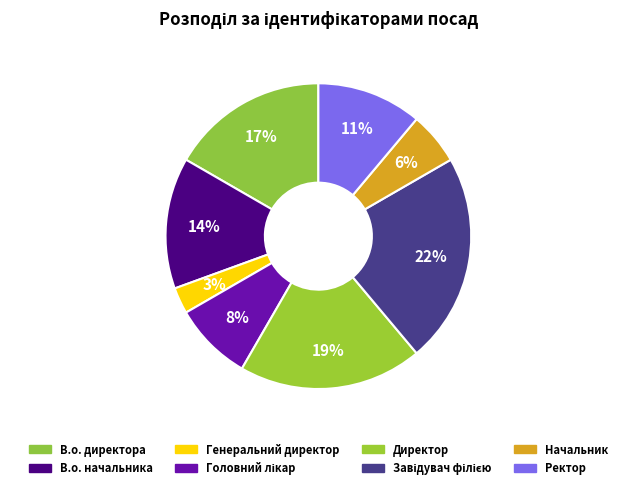

To the nearest percent, what is the combined percentage of Ректор and Завідувач філією?

33%